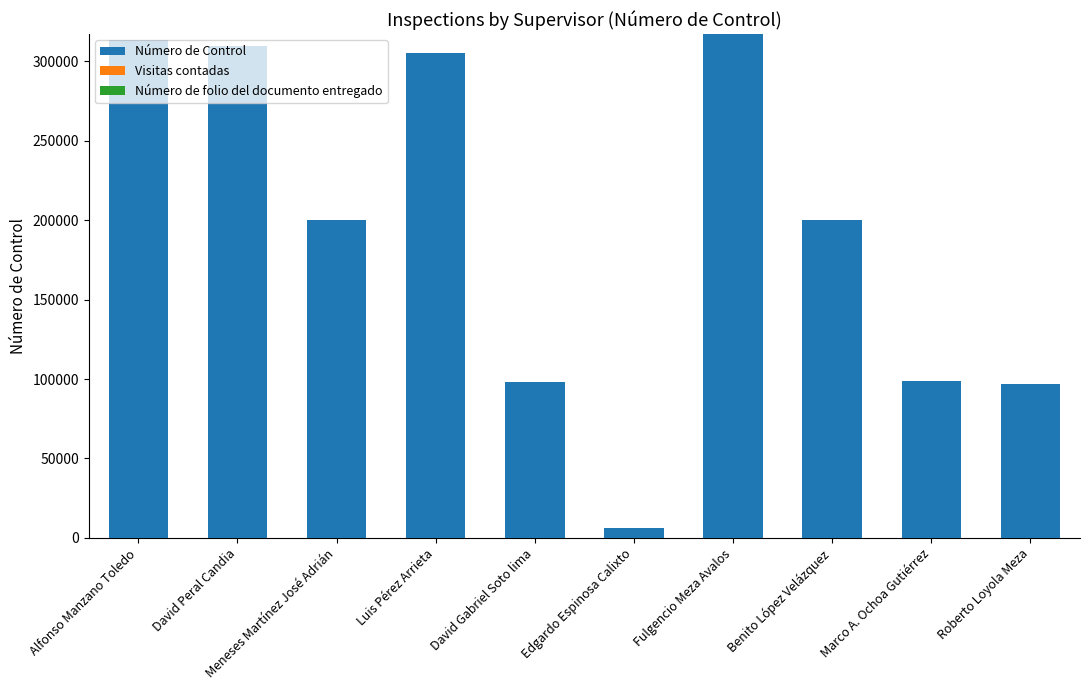

Is it true that Número de Control equals 139112 at Luis Pérez Arrieta?

False